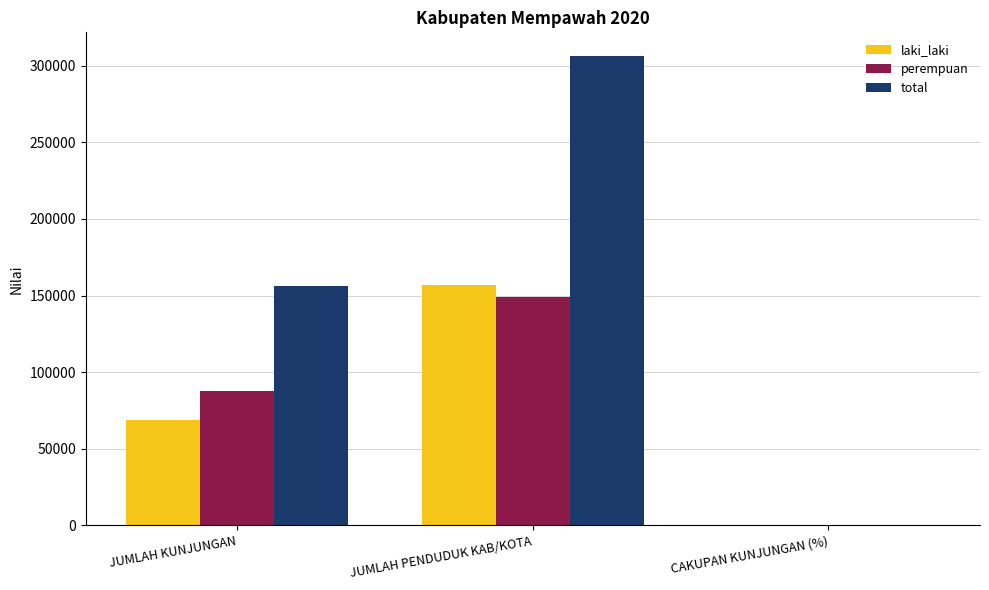

Reading left to right, list all the values displayed in this chart.

laki_laki: JUMLAH KUNJUNGAN=68686.0	JUMLAH PENDUDUK KAB/KOTA=157117.0	CAKUPAN KUNJUNGAN (%)=43.7
perempuan: JUMLAH KUNJUNGAN=87505.0	JUMLAH PENDUDUK KAB/KOTA=149241.0	CAKUPAN KUNJUNGAN (%)=58.6
total: JUMLAH KUNJUNGAN=156191.0	JUMLAH PENDUDUK KAB/KOTA=306358.0	CAKUPAN KUNJUNGAN (%)=51.0